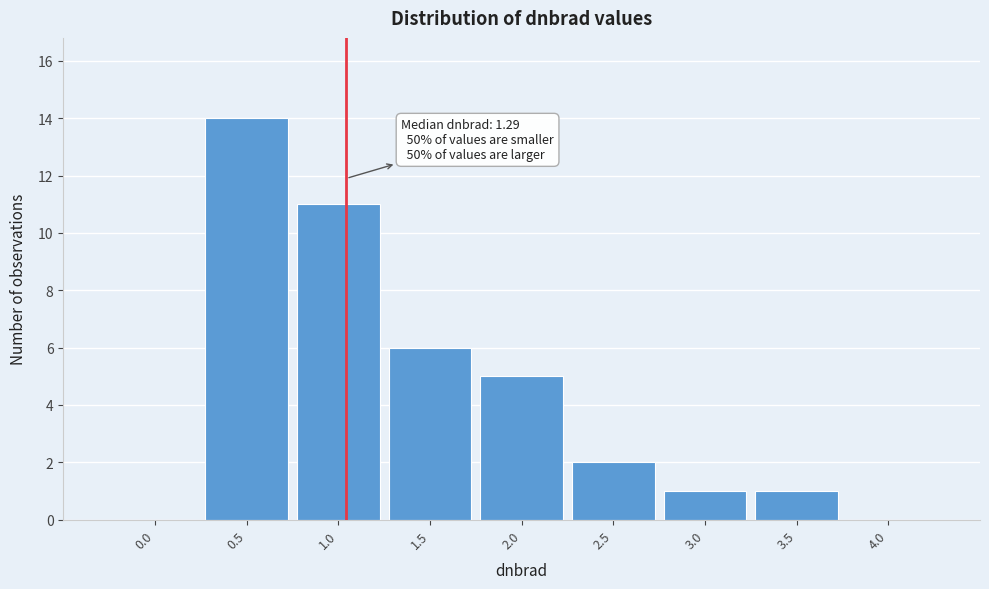

Reading left to right, what are all the values shown in this chart?

0.0=0	0.5=14	1.0=11	1.5=6	2.0=5	2.5=2	3.0=1	3.5=1	4.0=0